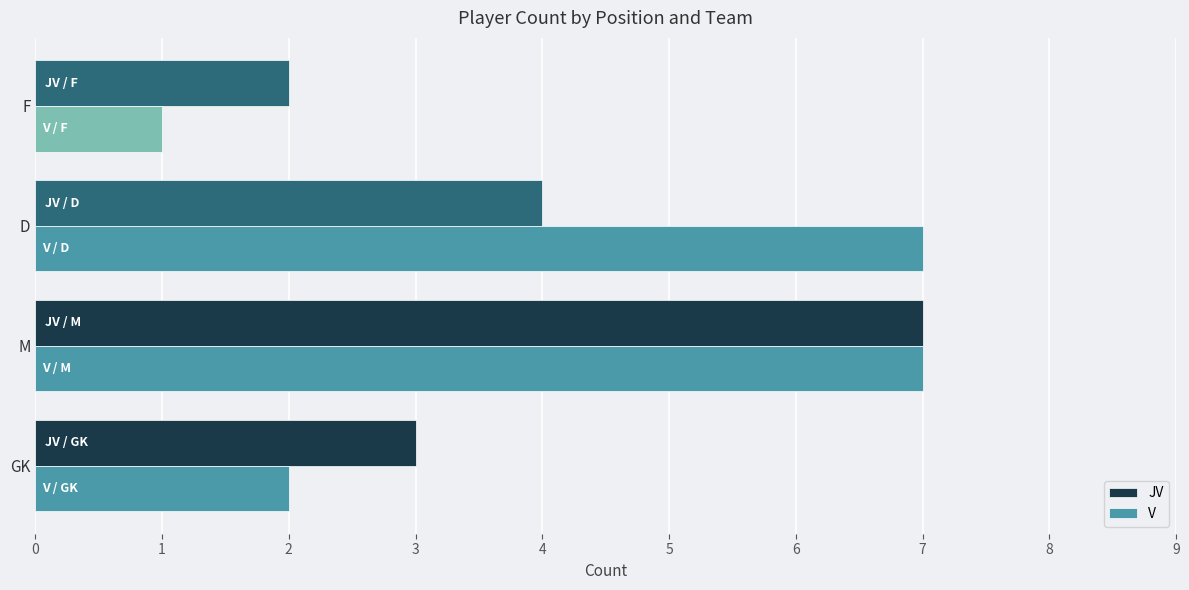

What is the sum of all JV values?

16